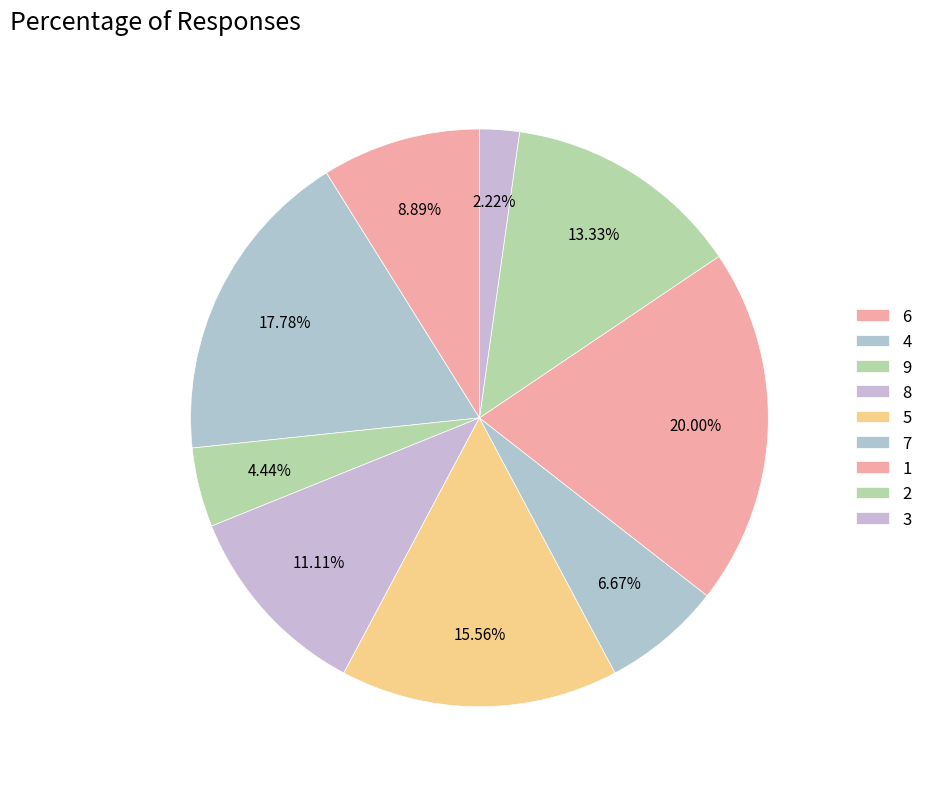

Is there any slice that represents more than half of the pie?

No